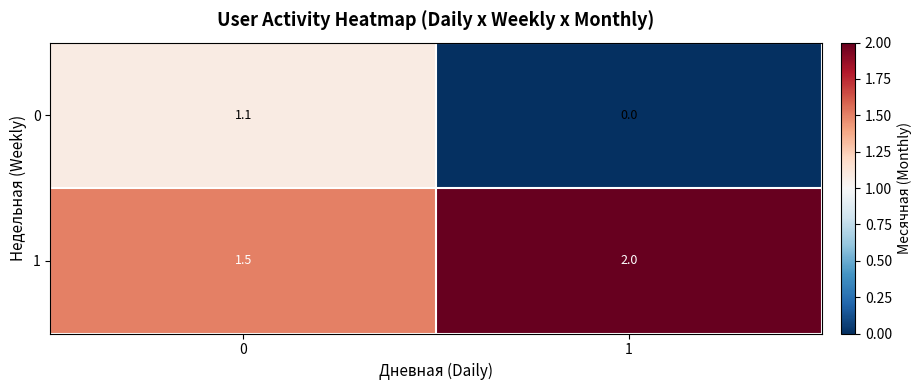

Reading left to right, extract all data points from this chart.

0: 0=1.1	1=0.0
1: 0=1.5	1=2.0